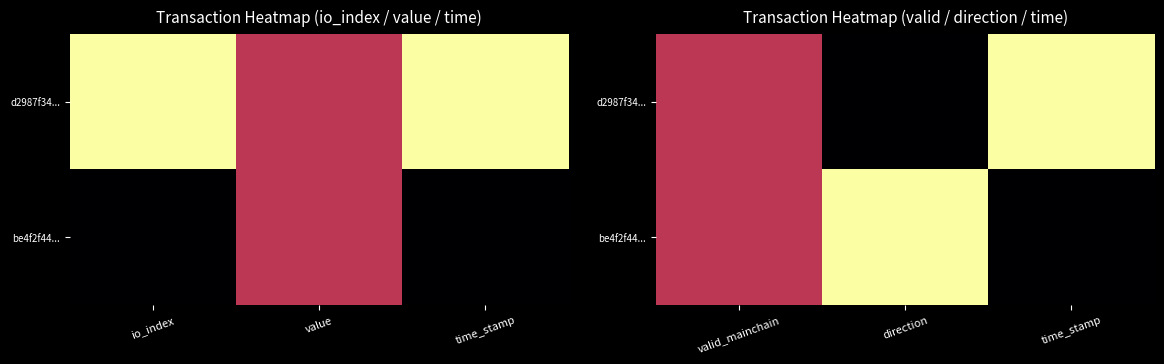

At how many categories does at least one series exceed 0?

3